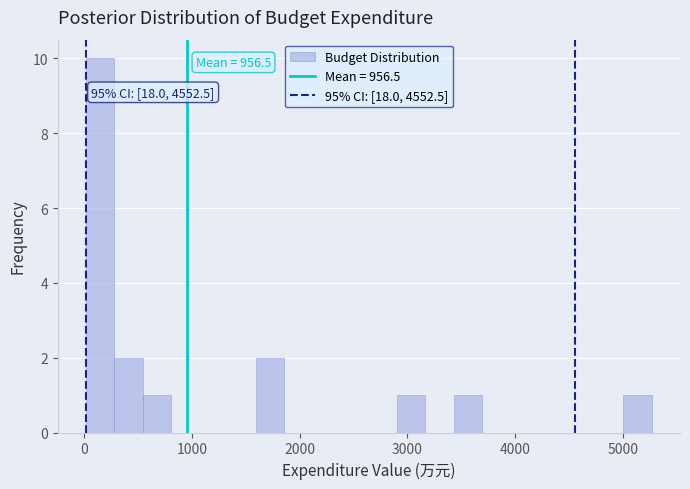

Read against the x-axis, roughly where is the centre of the tallest bar?

100